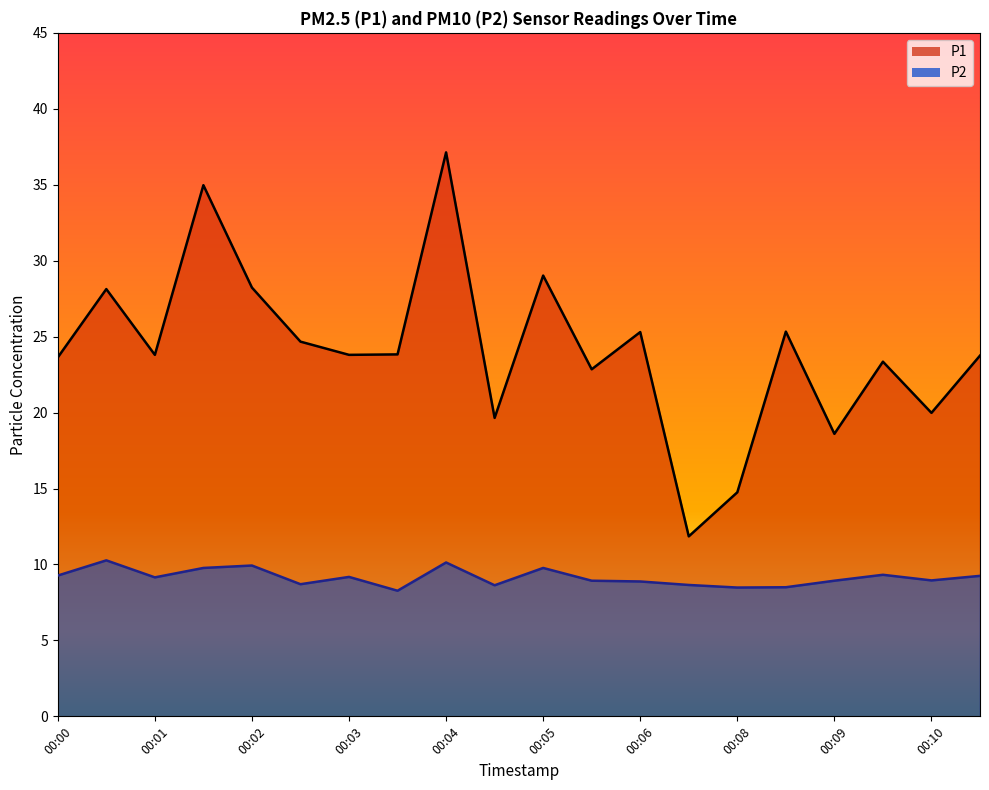

Rank the series by their average value, from highest to lowest.

P1, P2